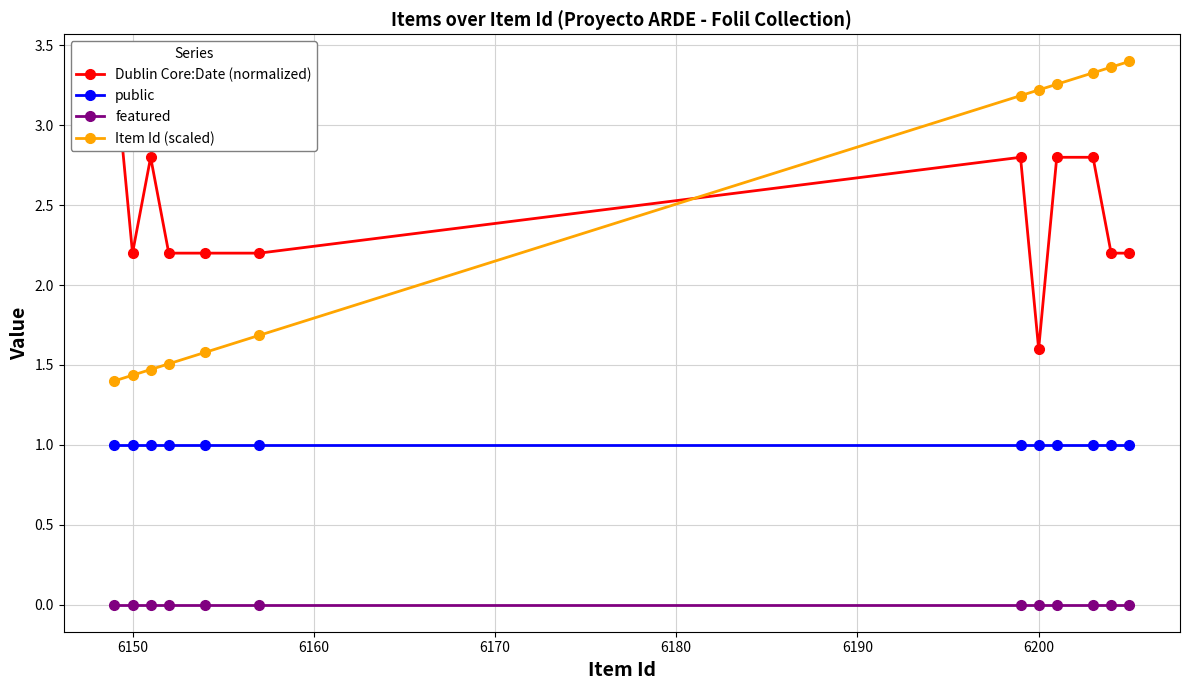

True or false: Item Id (scaled) and featured intersect in this chart.

False